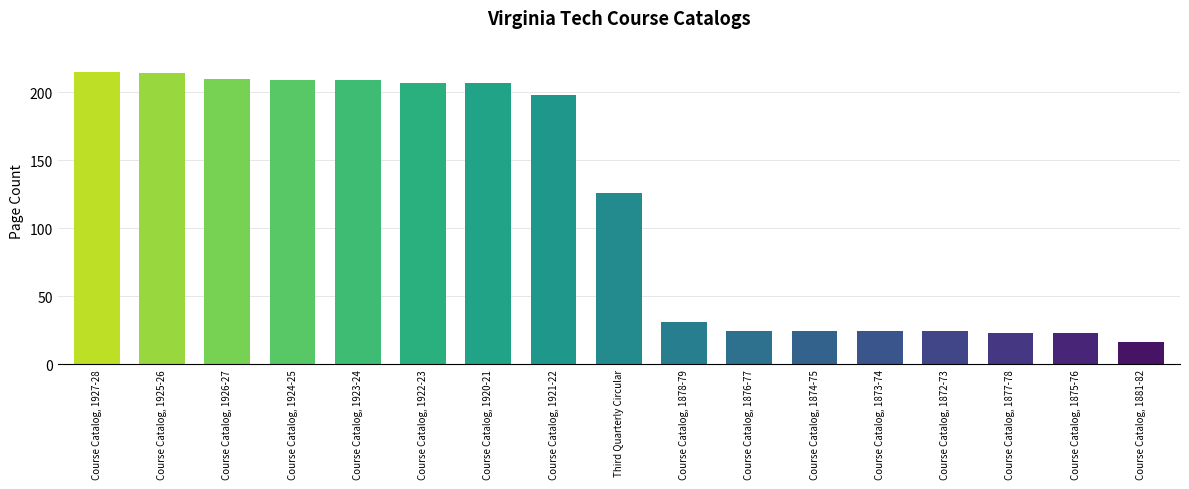

Approximately how many times larger is the value at Course Catalog, 1924-25 compared to Course Catalog, 1872-73?

8.7